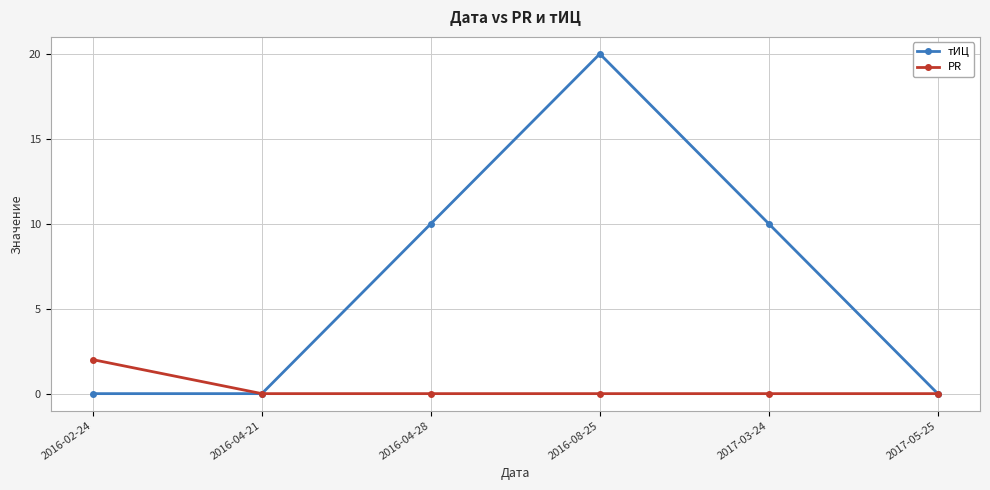

Is the value of PR at 2016-02-24 greater than the value of тИЦ at 2016-04-28?

No